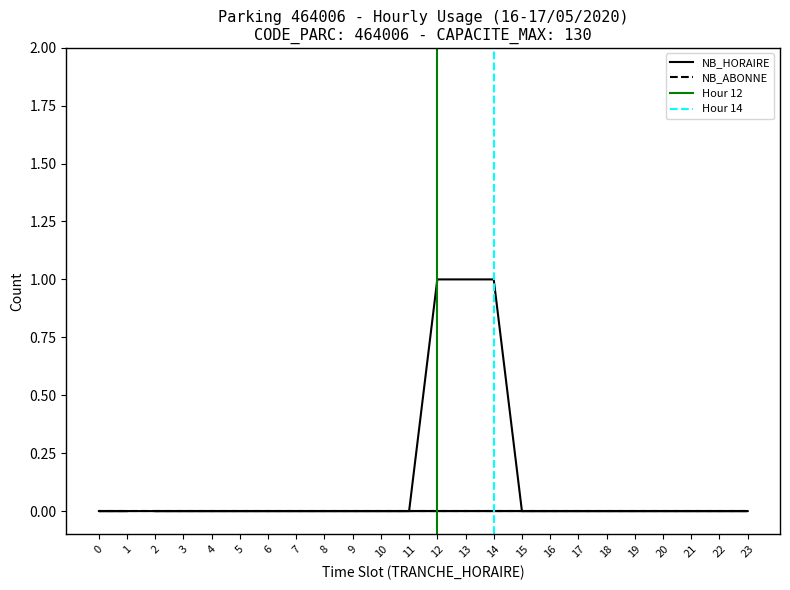

How many values are between 0 and 1?

24